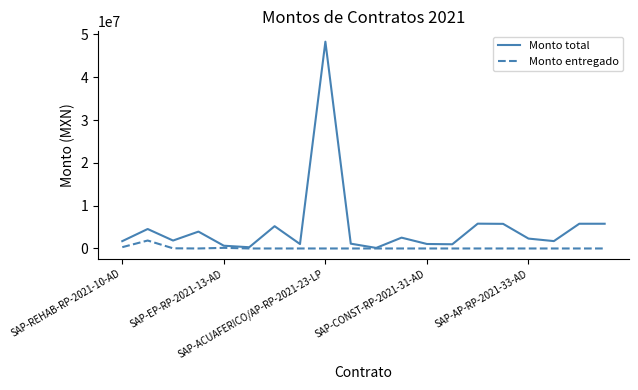

How many values in the Monto total series are below 2309749?

10